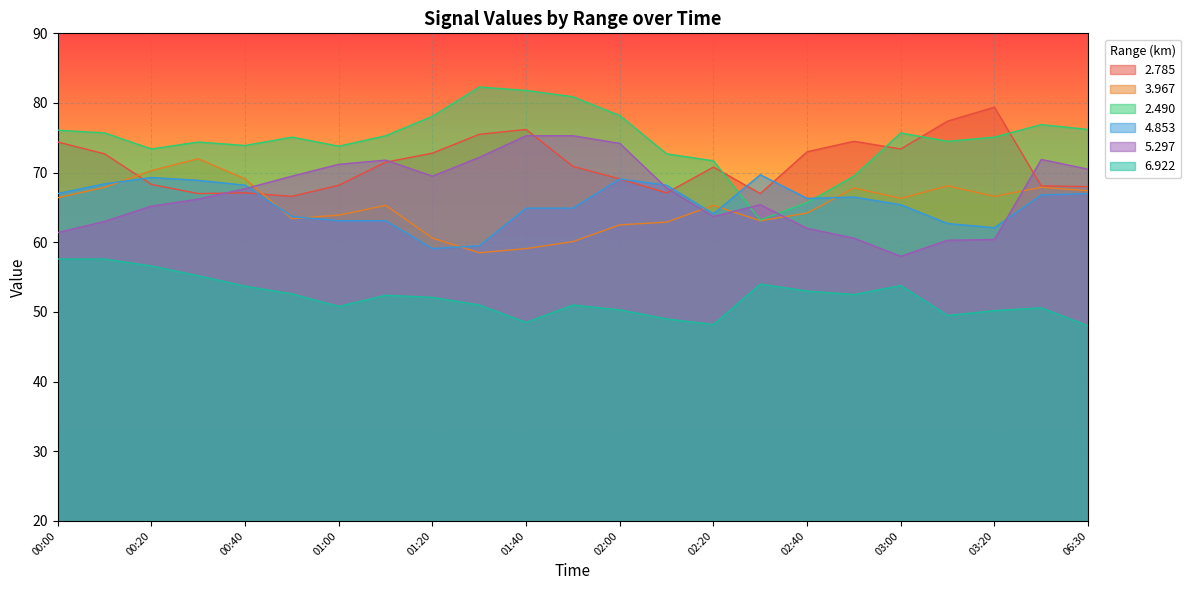

Count the number of data series in this chart.

6